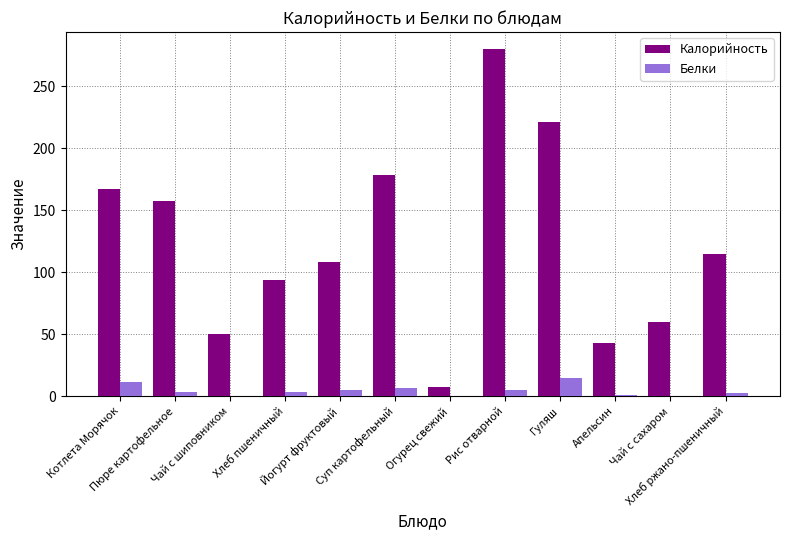

Is the value of Калорийность at Хлеб пшеничный greater than the value of Белки at Котлета Морячок?

Yes